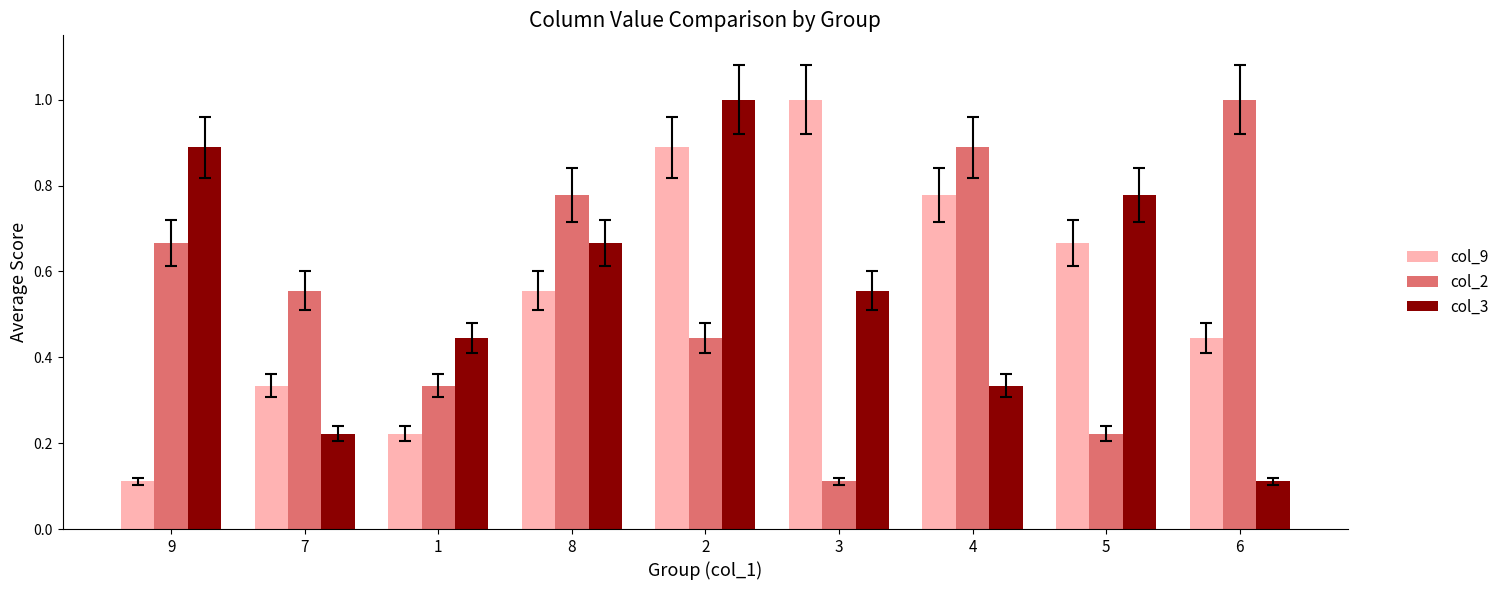

What is the label of the 7th bar from the right?

1